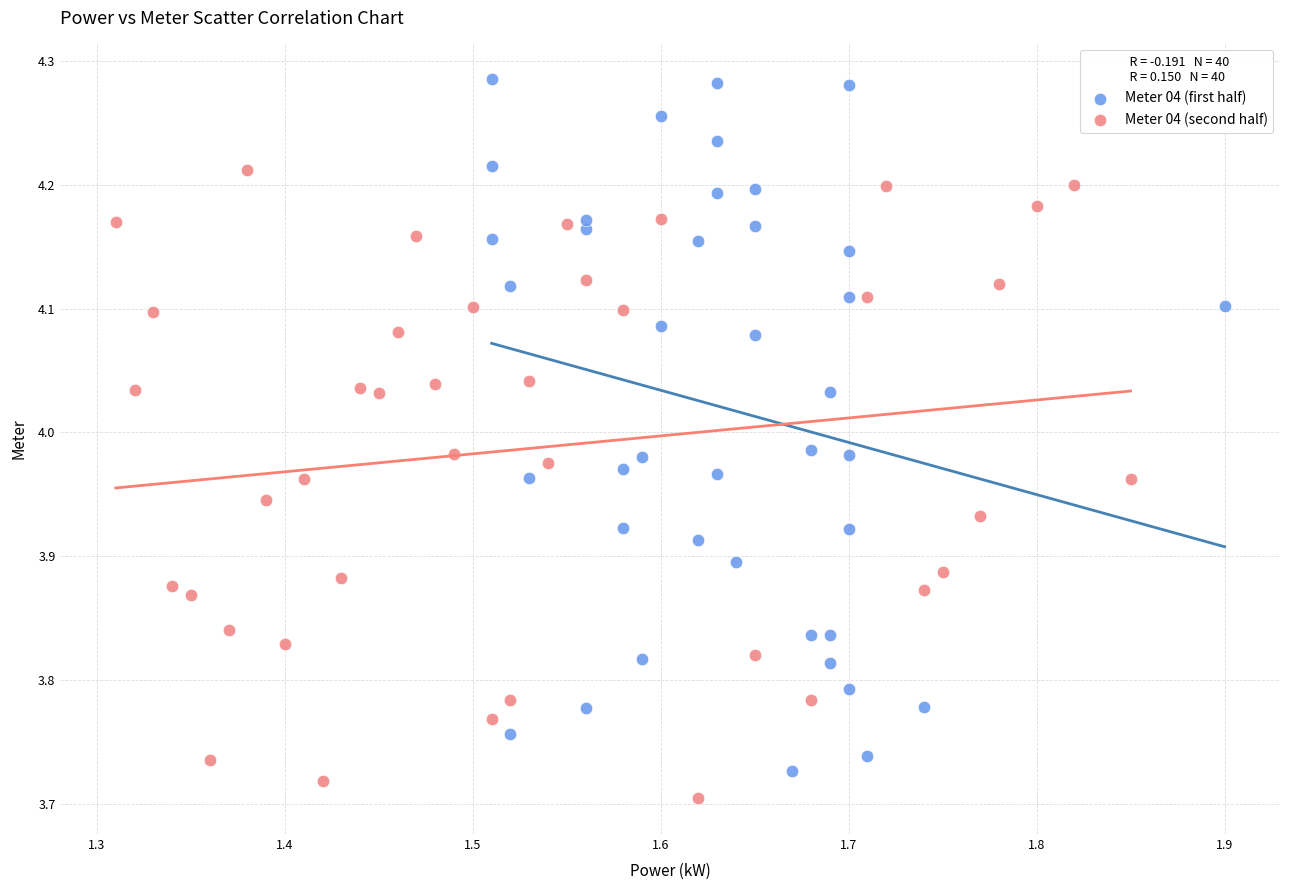

Which series has the largest Y range (max minus min)?

Meter 04 (first half)